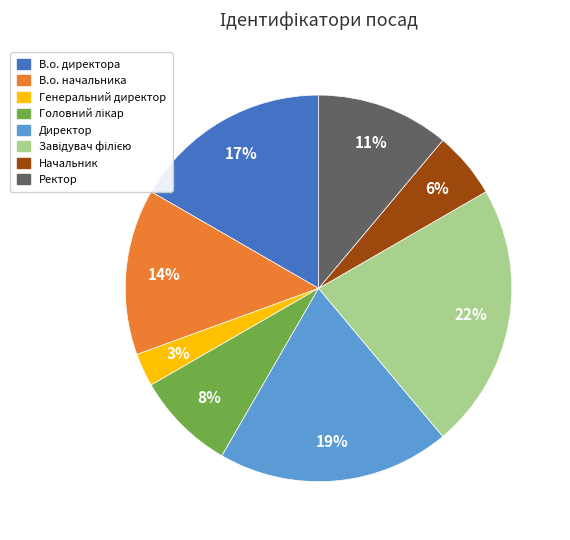

To the nearest percent, what is the difference between the largest and smallest slice percentages?

19%